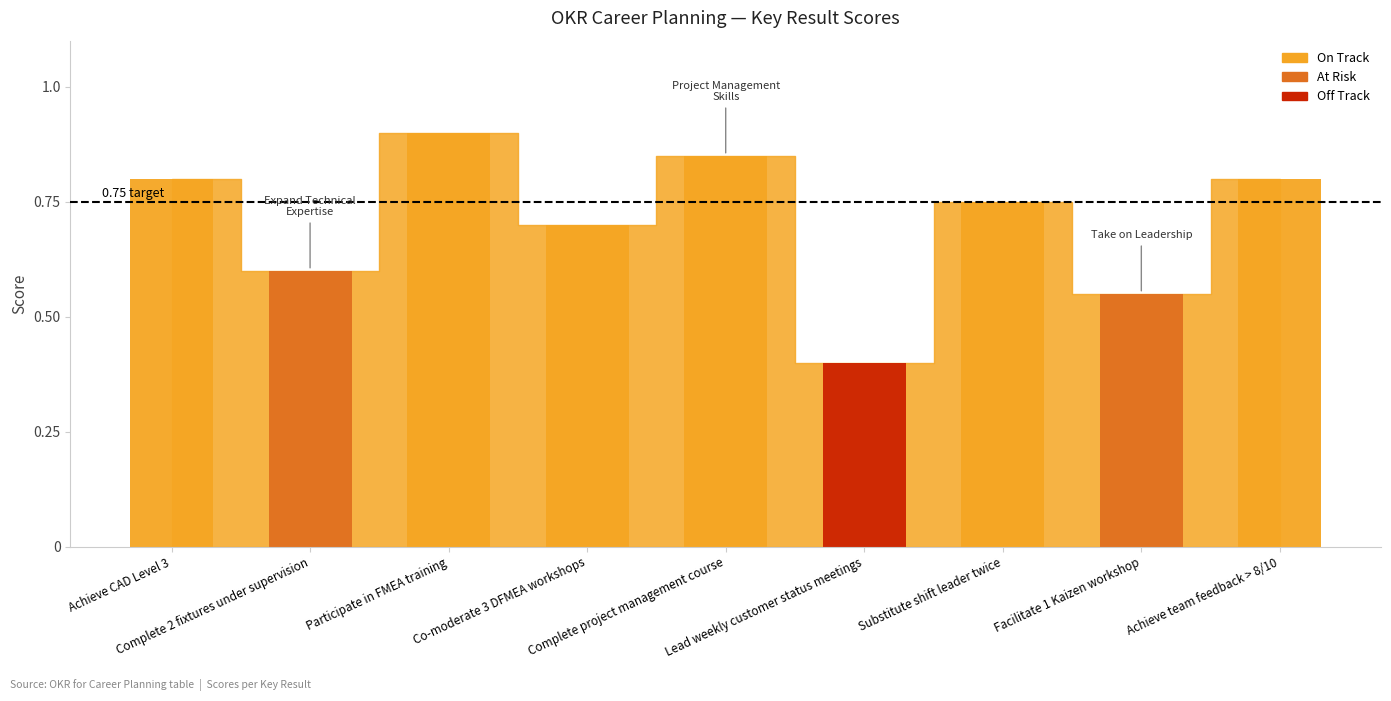

What is the difference between the maximum and second lowest values?

0.3